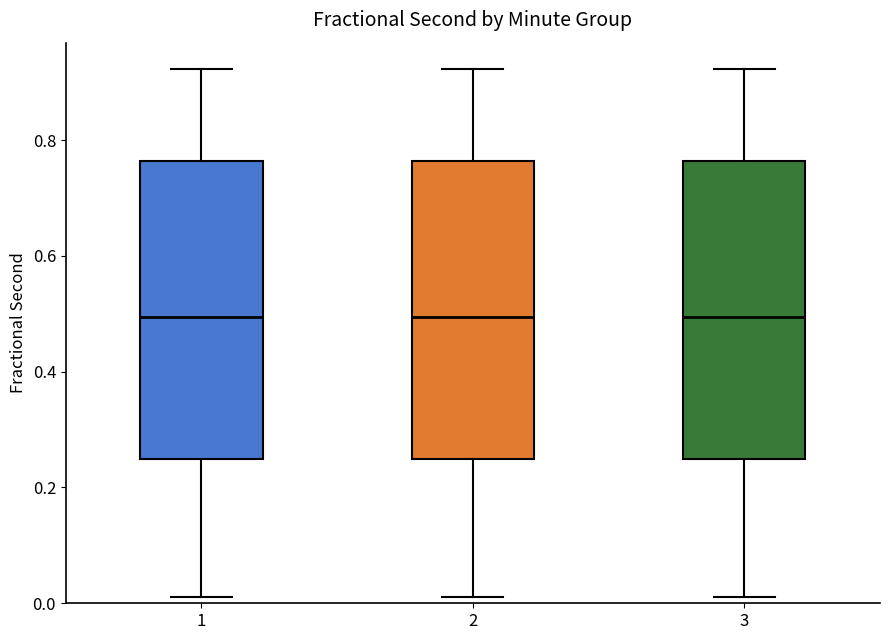

Reading left to right, transcribe this box plot: for each box, give where its median line is, the range the box spans, and where its two whiskers end, as read against the y-axis. The values are not printed on the chart, so give them approximately, as read against the axis.

1: median 0.50, box 0.24 to 0.76, whiskers 0.02 to 0.92
2: median 0.50, box 0.24 to 0.76, whiskers 0.02 to 0.92
3: median 0.50, box 0.24 to 0.76, whiskers 0.02 to 0.92